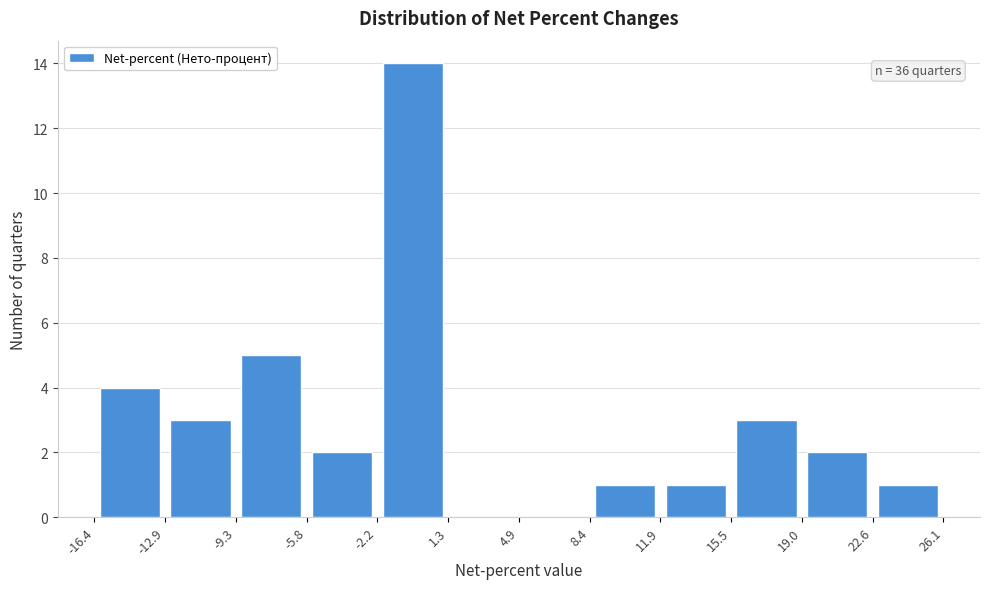

Over which range of the x-axis is the bar tallest?

-2.2 to 1.3